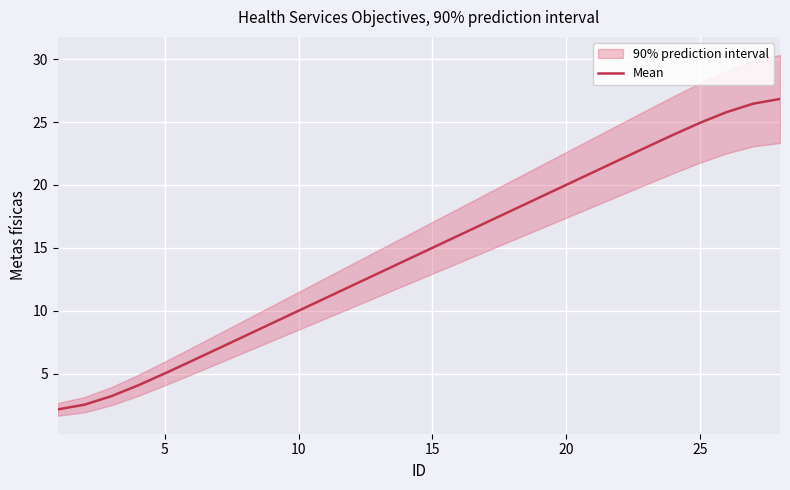

What is the minimum value for Mean?

2.2